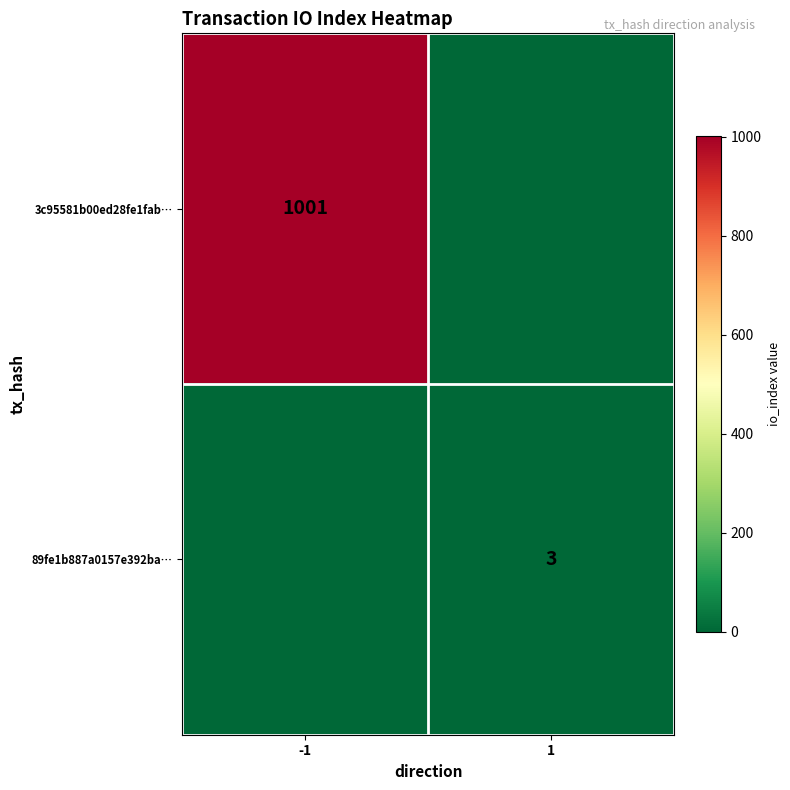

Which has a higher value, -1 or 1?

-1